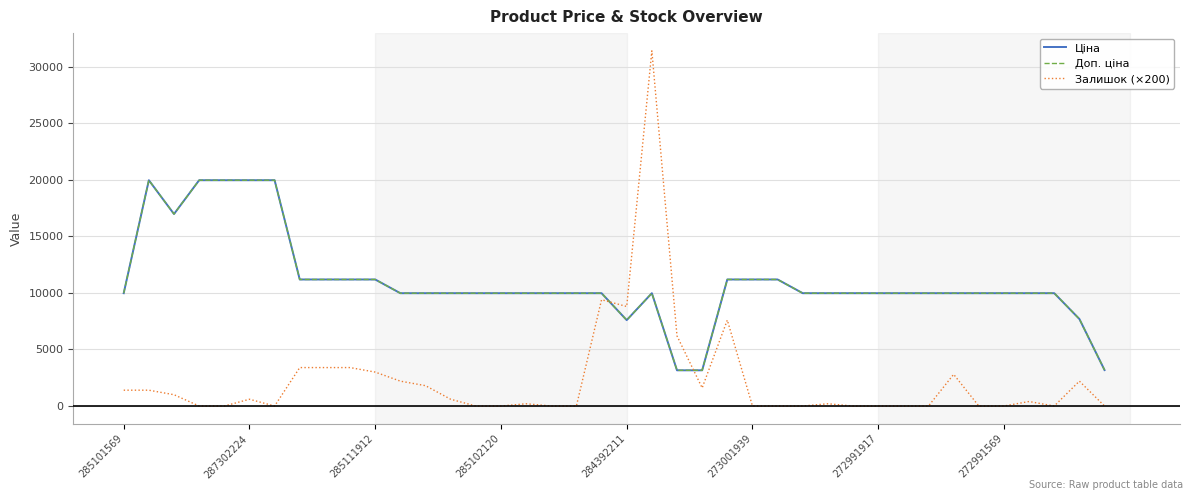

What is the maximum value for Залишок (×200)?

31400.0